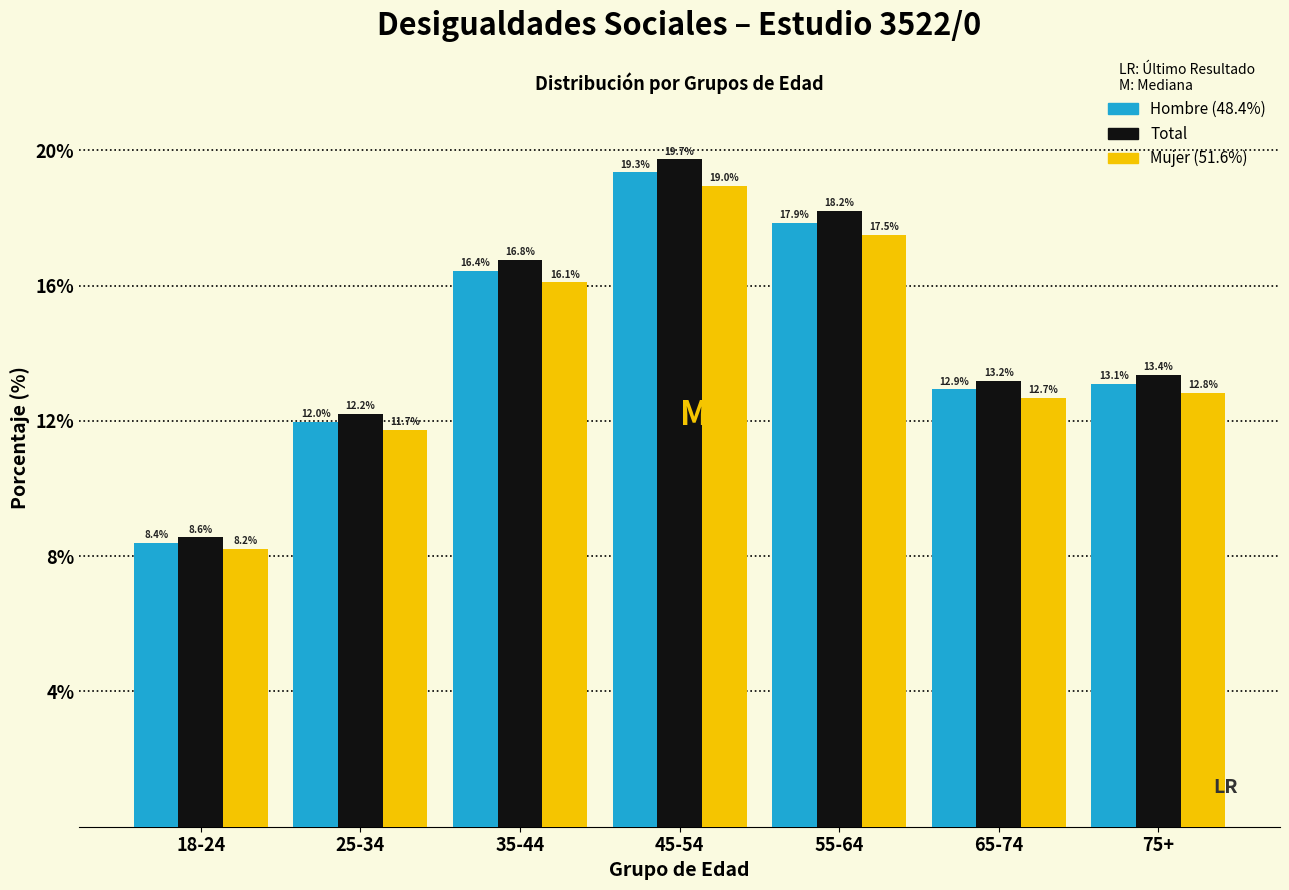

Reading left to right, transcribe all the data shown in this chart.

Hombre: 8.4	12.0	16.4	19.3	17.9	12.9	13.1
Total: 8.6	12.2	16.8	19.7	18.2	13.2	13.4
Mujer: 8.2	11.7	16.1	19.0	17.5	12.7	12.8